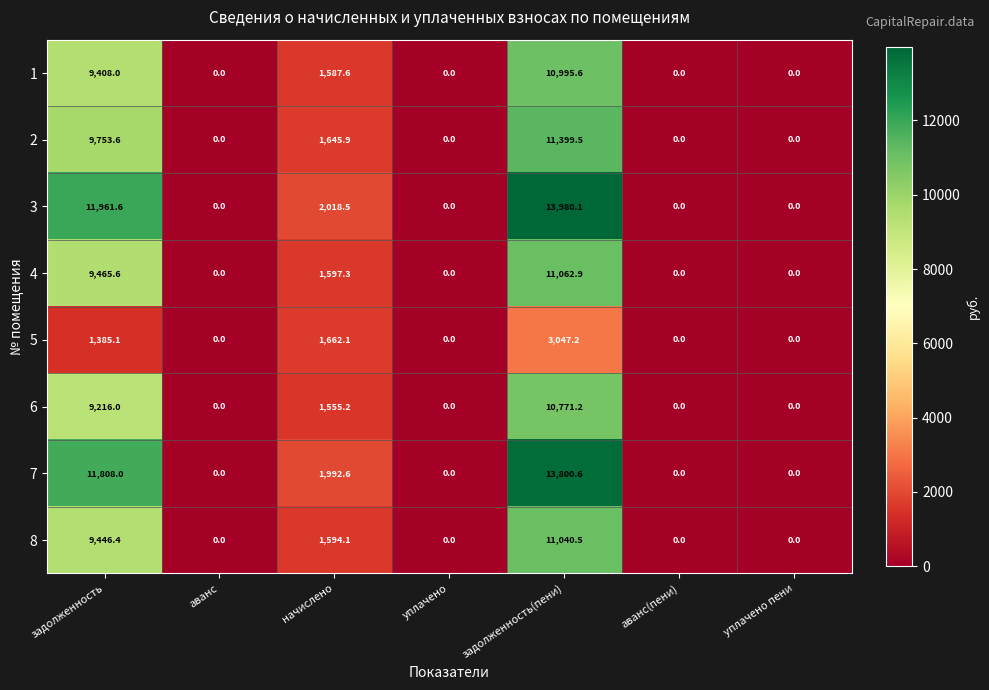

Is it true that 2 equals -4904.1 at уплачено пени?

False